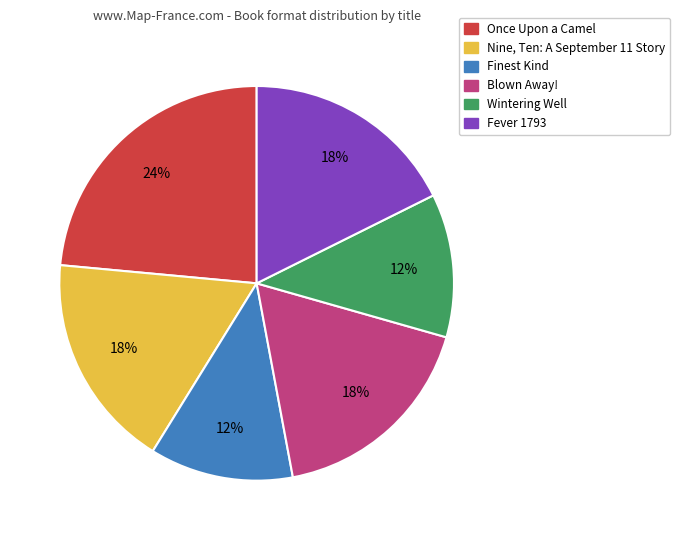

Is it true that Fever 1793 is 30% of the pie?

False